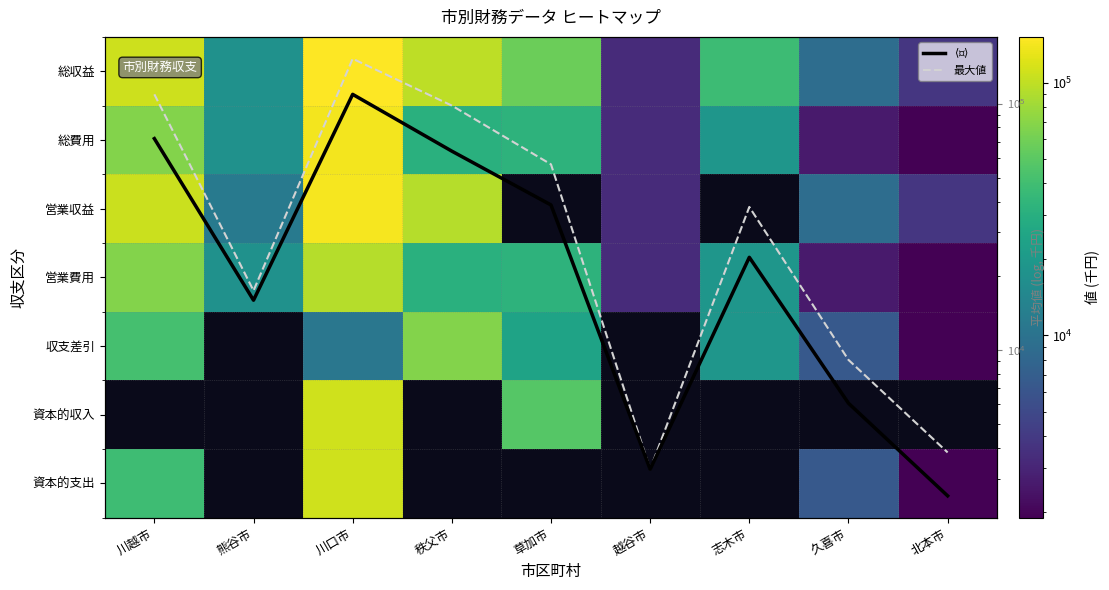

At which label does 収支差引 reach its minimum?

北本市